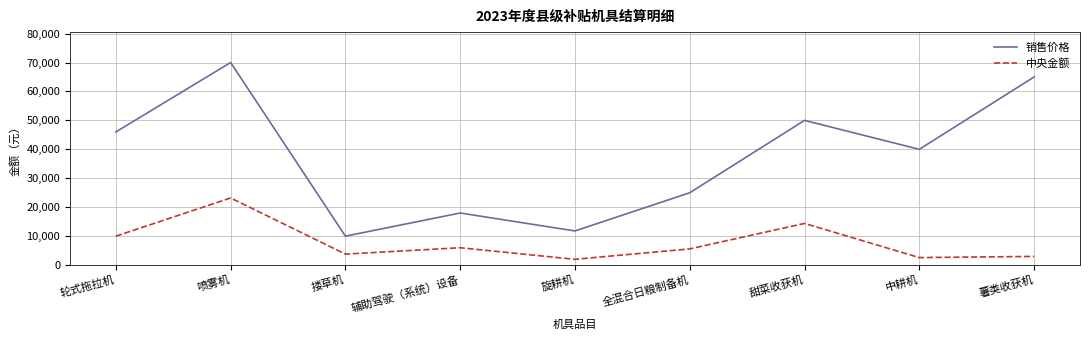

What position from the left is 喷雾机?

2